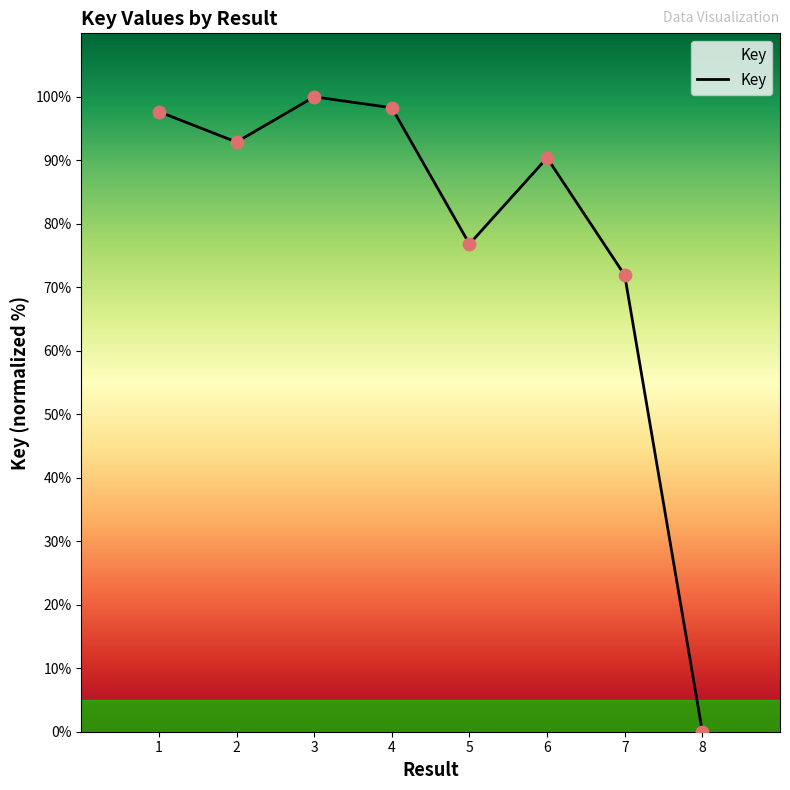

Approximately how many times larger is the value at 7 compared to 5?

0.9